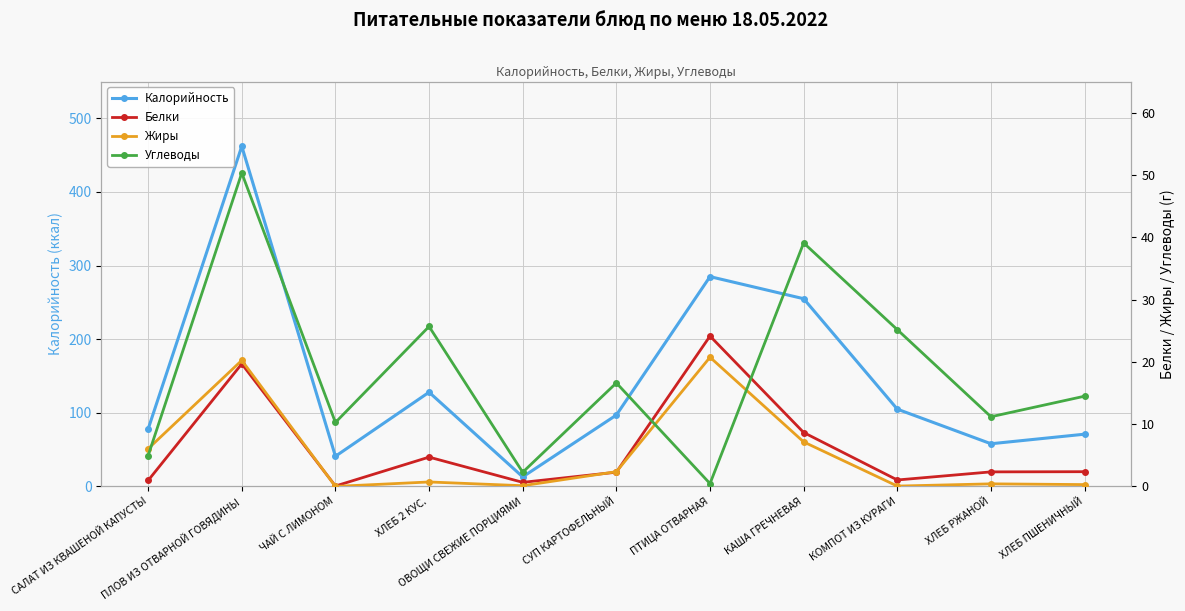

Rank the categories by Калорийность value from highest to lowest.

ПЛОВ ИЗ ОТВАРНОЙ ГОВЯДИНЫ, ПТИЦА ОТВАРНАЯ, КАША ГРЕЧНЕВАЯ, ХЛЕБ 2 КУС., КОМПОТ ИЗ КУРАГИ, СУП КАРТОФЕЛЬНЫЙ, САЛАТ ИЗ КВАШЕНОЙ КАПУСТЫ, ХЛЕБ ПШЕНИЧНЫЙ, ХЛЕБ РЖАНОЙ, ЧАЙ С ЛИМОНОМ, ОВОЩИ СВЕЖИЕ ПОРЦИЯМИ